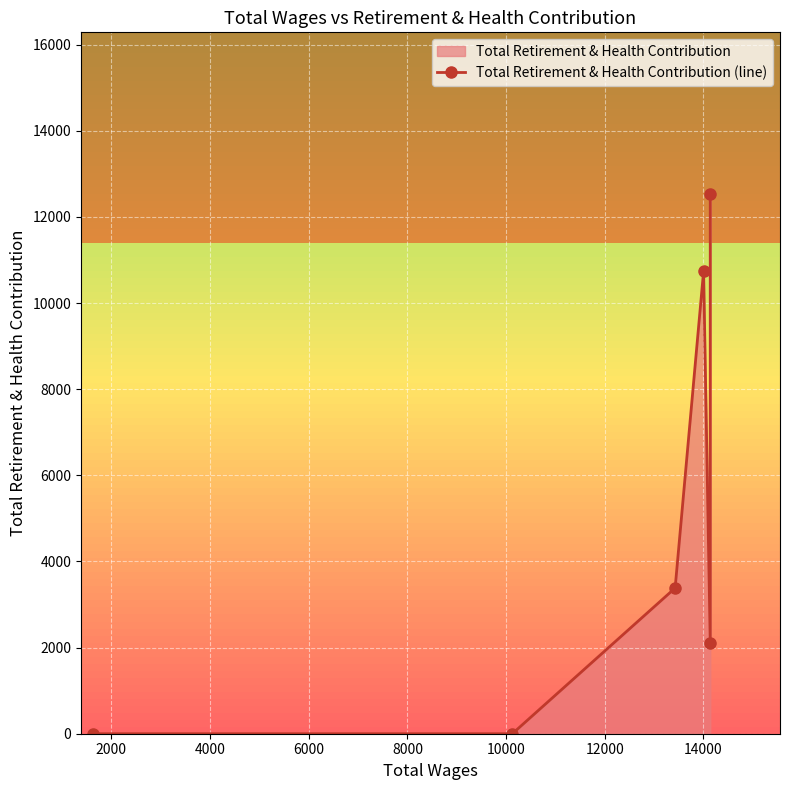

What is the sum of all values?

28761